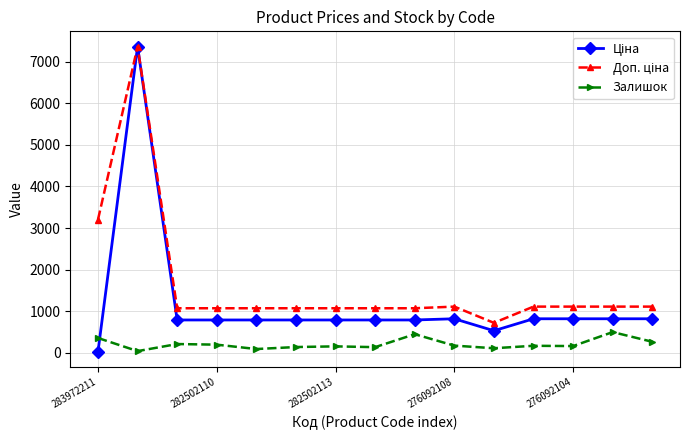

What is the value of the Залишок point at the 4th from the left?

200.0